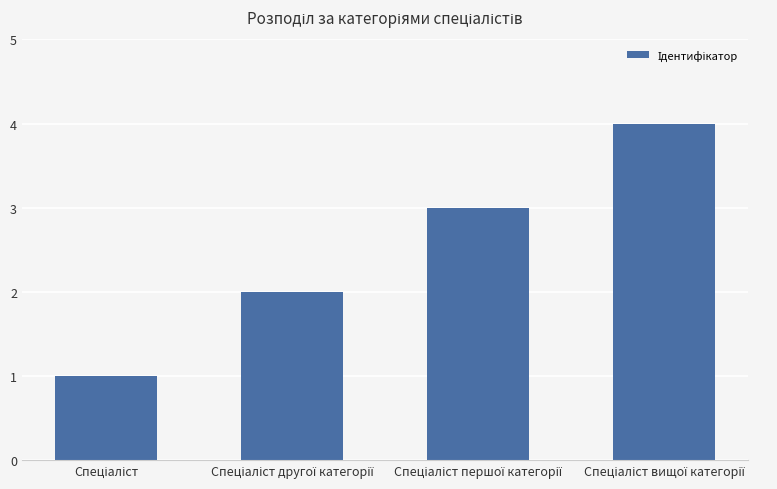

What is the greatest value displayed?

4